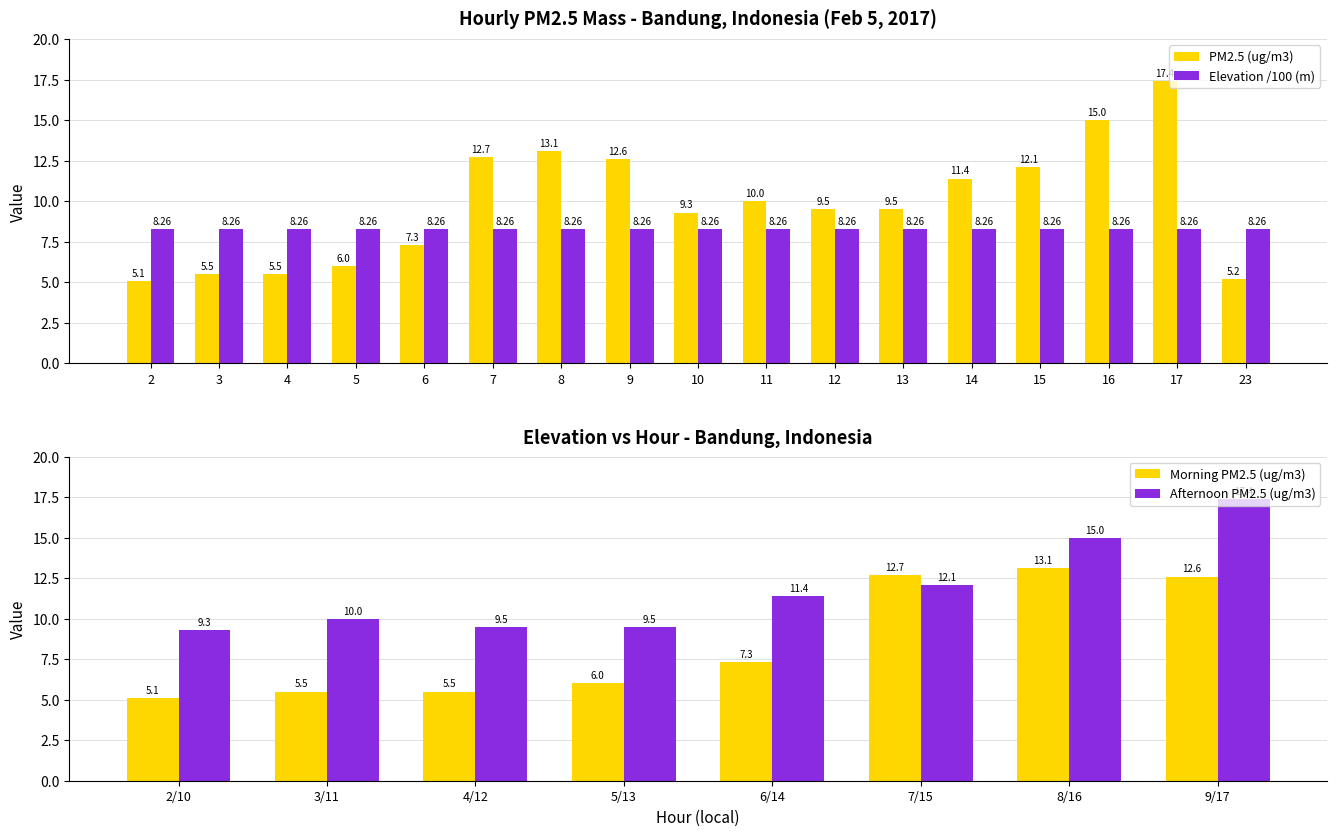

Between 14 and 16, which is larger?

16